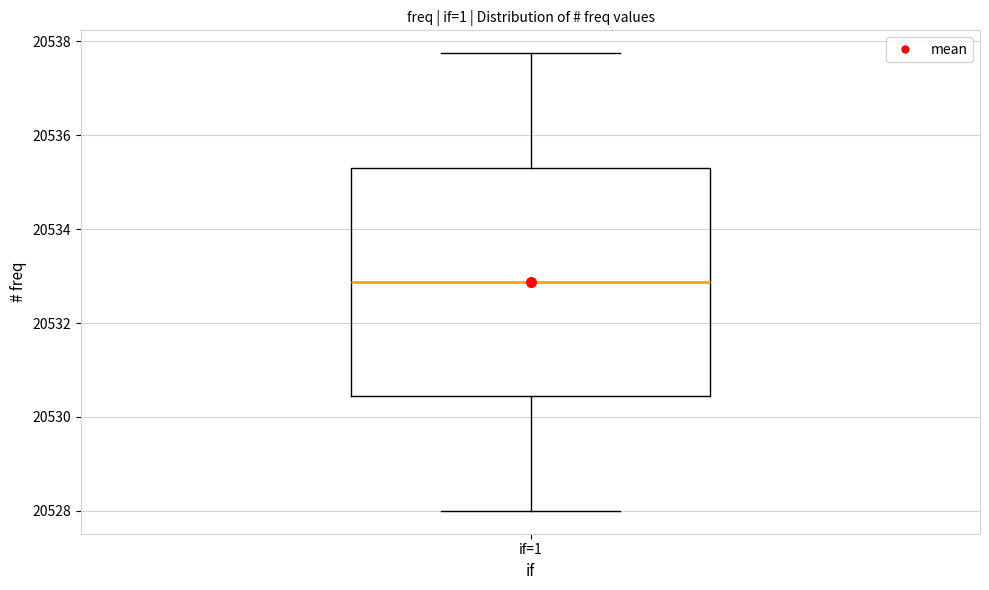

Read this box plot against the y-axis: the position of the median line, the range covered by the box, and the ends of both whiskers. The values are not printed on the chart, so give them approximately, as read against the axis.

median 20532.8, box 20530.4 to 20535.4, whiskers 20528.0 to 20537.8